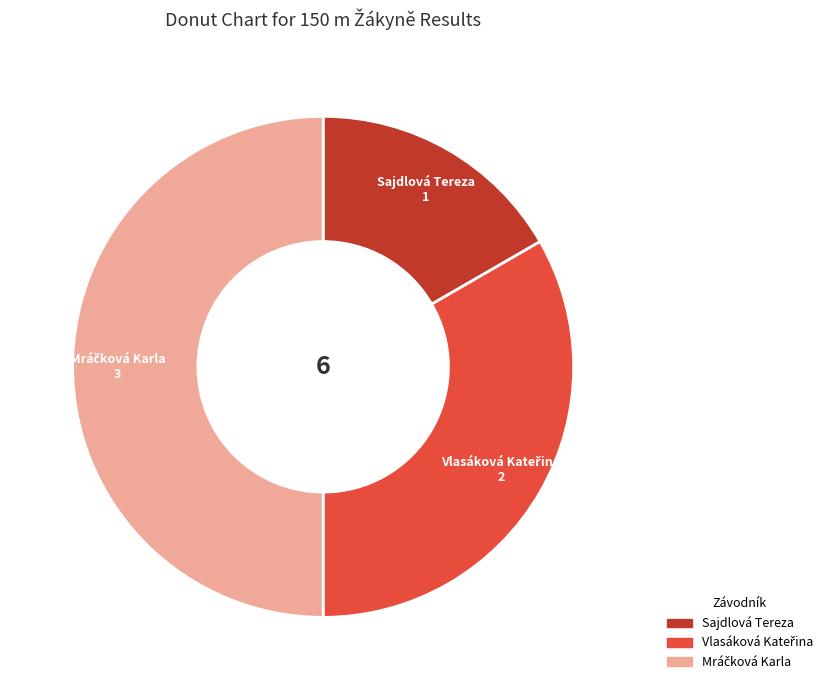

How many slices are in this pie chart?

3